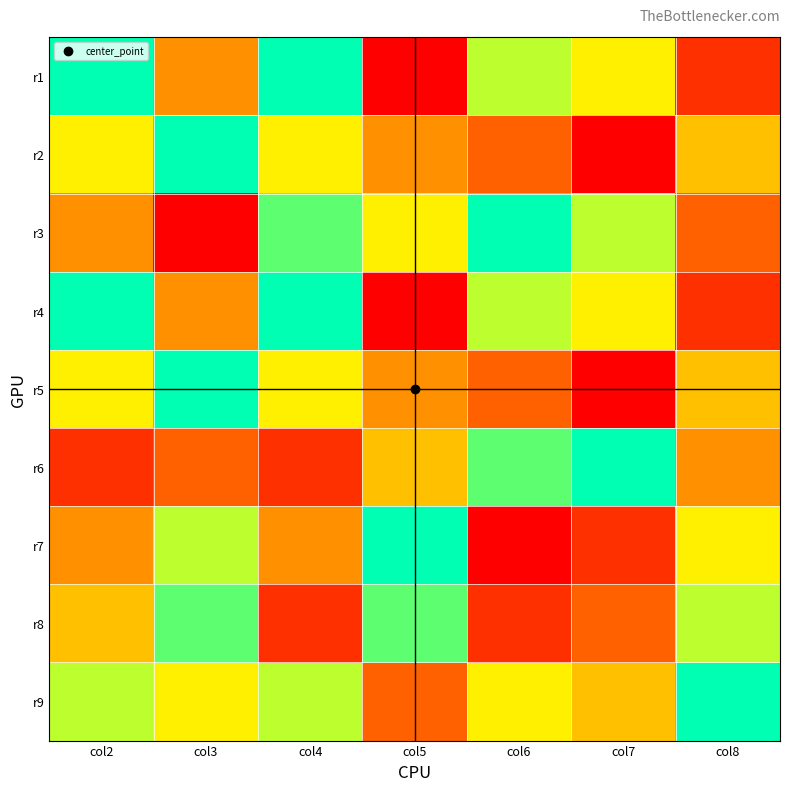

Reading left to right, transcribe all the data shown in this chart.

r1: col2=9	col3=4	col4=9	col5=1	col6=7	col7=6	col8=2
r2: col2=6	col3=9	col4=6	col5=4	col6=3	col7=1	col8=5
r3: col2=4	col3=1	col4=8	col5=6	col6=9	col7=7	col8=3
r4: col2=9	col3=4	col4=9	col5=1	col6=7	col7=6	col8=2
r5: col2=6	col3=9	col4=6	col5=4	col6=3	col7=1	col8=5
r6: col2=2	col3=3	col4=2	col5=5	col6=8	col7=9	col8=4
r7: col2=4	col3=7	col4=4	col5=9	col6=1	col7=2	col8=6
r8: col2=5	col3=8	col4=2	col5=8	col6=2	col7=3	col8=7
r9: col2=7	col3=6	col4=7	col5=3	col6=6	col7=5	col8=9